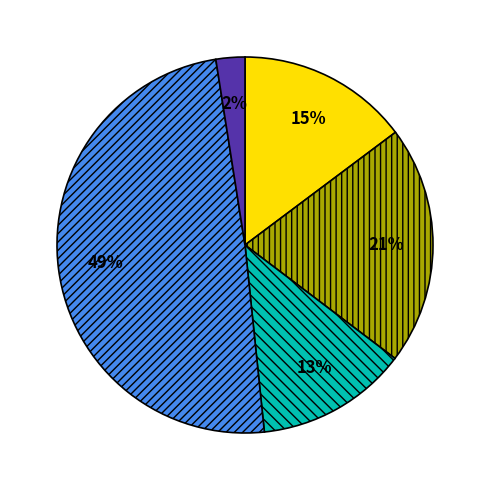

To the nearest percent, what is the difference between the largest and smallest slice percentages?

47%